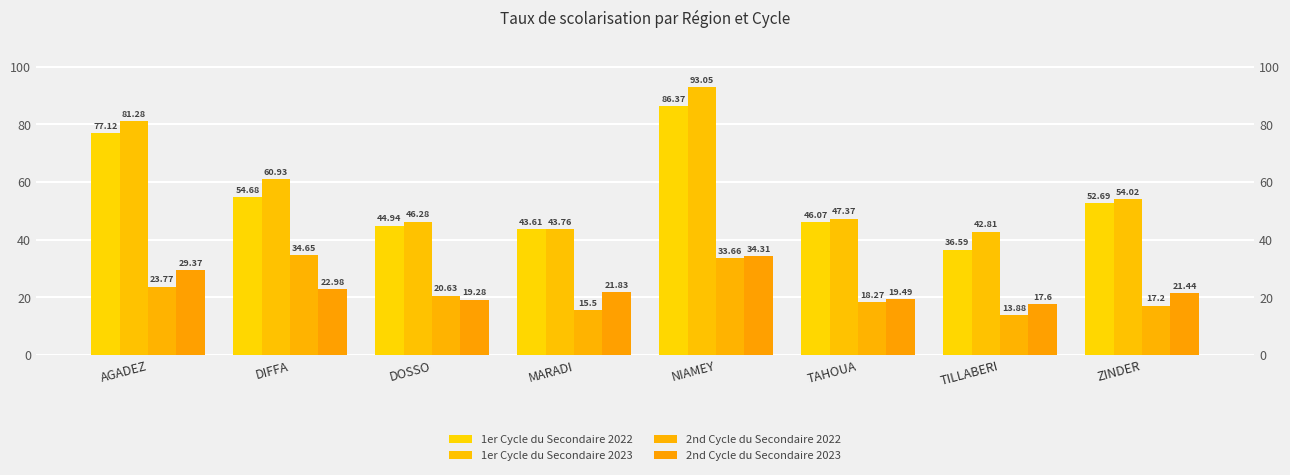

The value of 2nd Cycle du Secondaire 2023 at MARADI is 31.7. True or false?

False